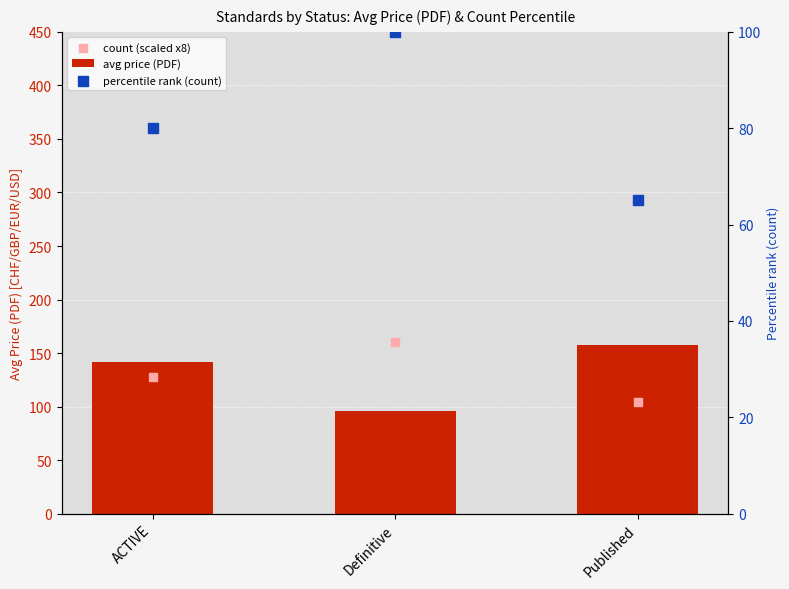

Which series has the largest total across all categories?

avg price (PDF)